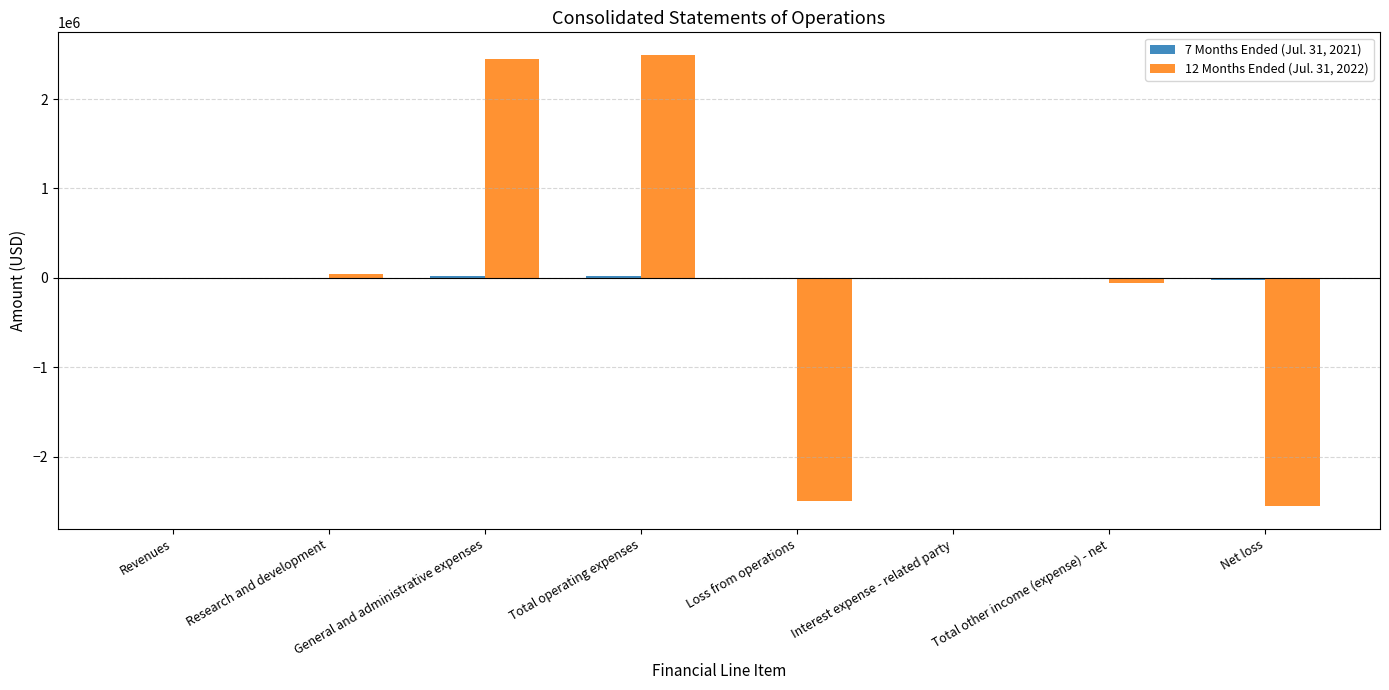

What is the maximum value shown in the chart?

2494425